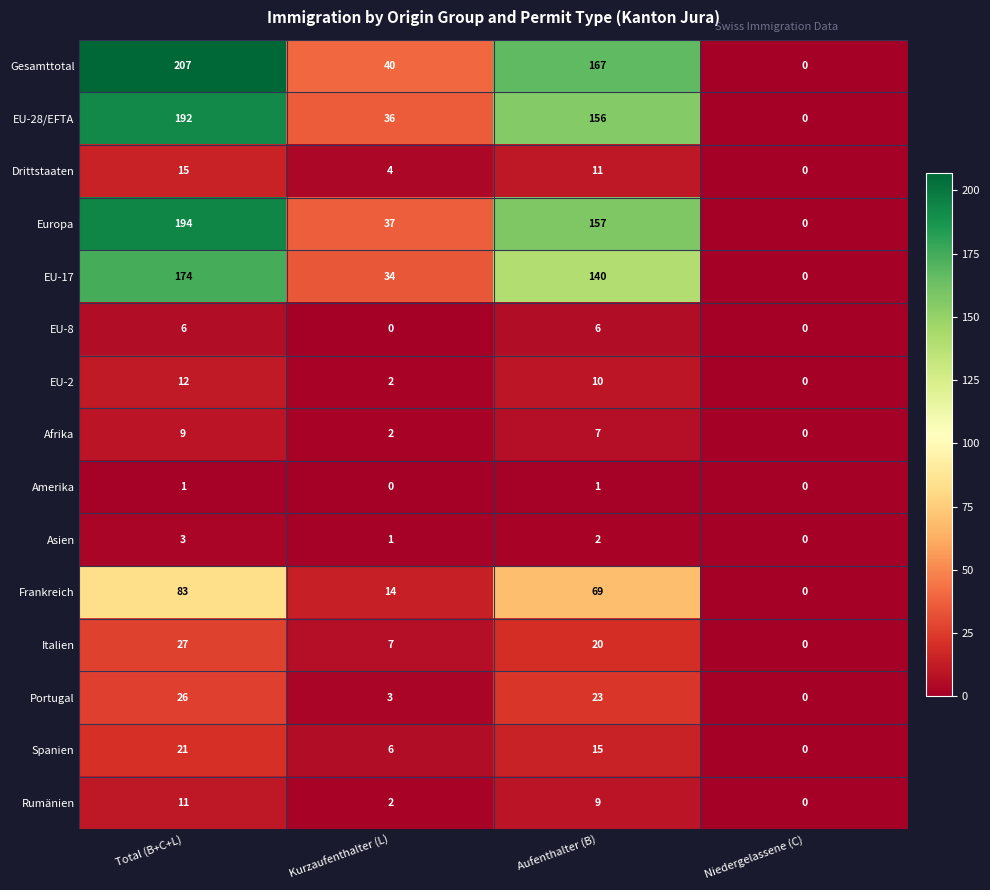

Which category has the highest value across all series?

Total (B+C+L)